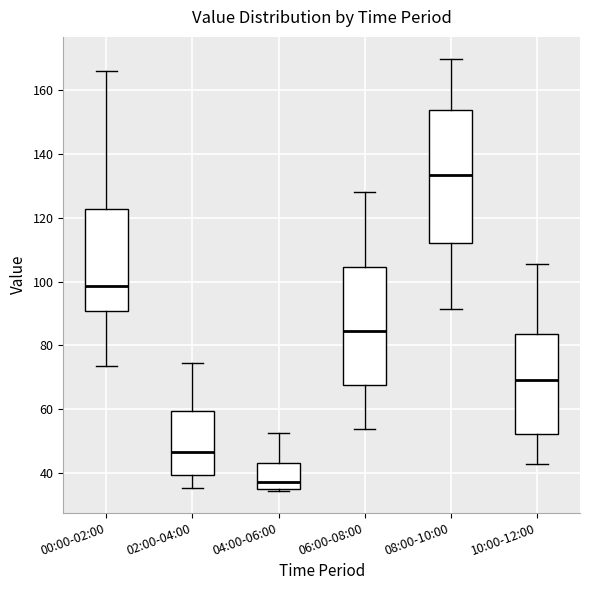

Comparing the boxes themselves (not the whiskers), which one is the tallest?

08:00-10:00